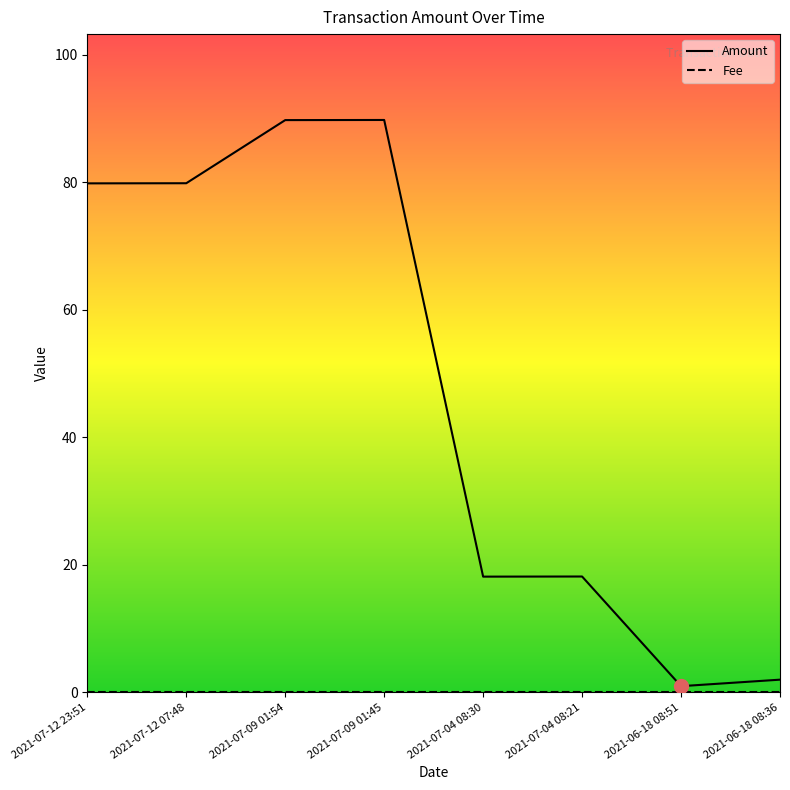

How many lines are shown in the chart?

1